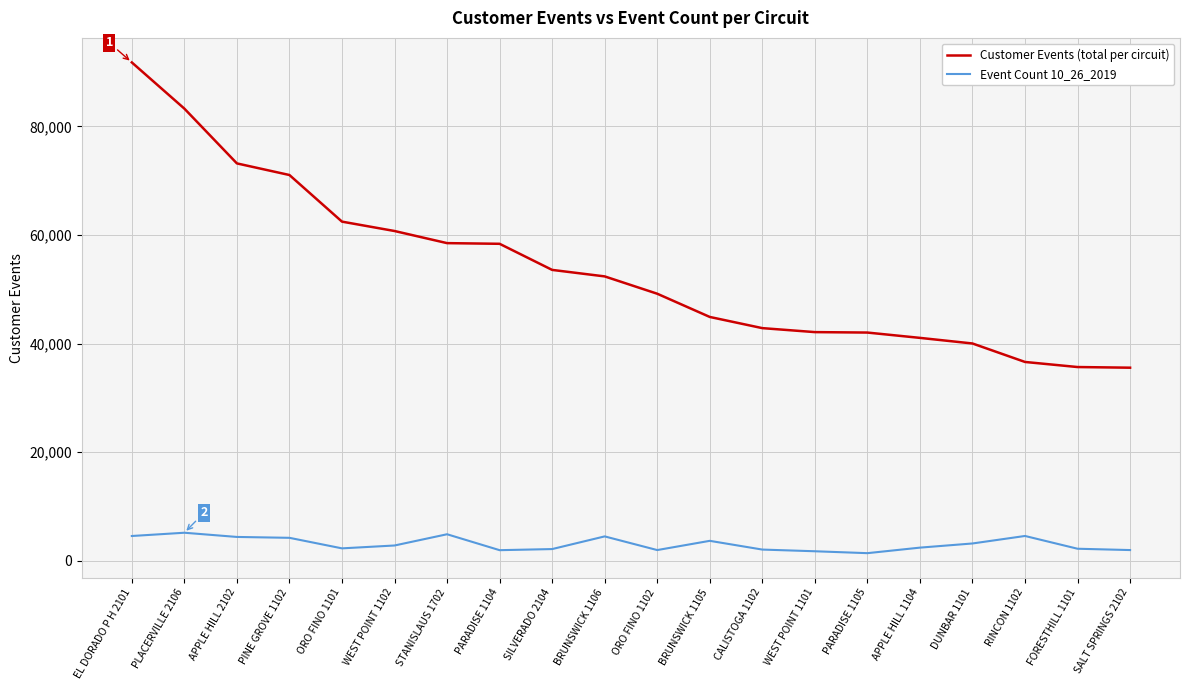

Which series has the largest total across all categories?

Customer Events (total per circuit)